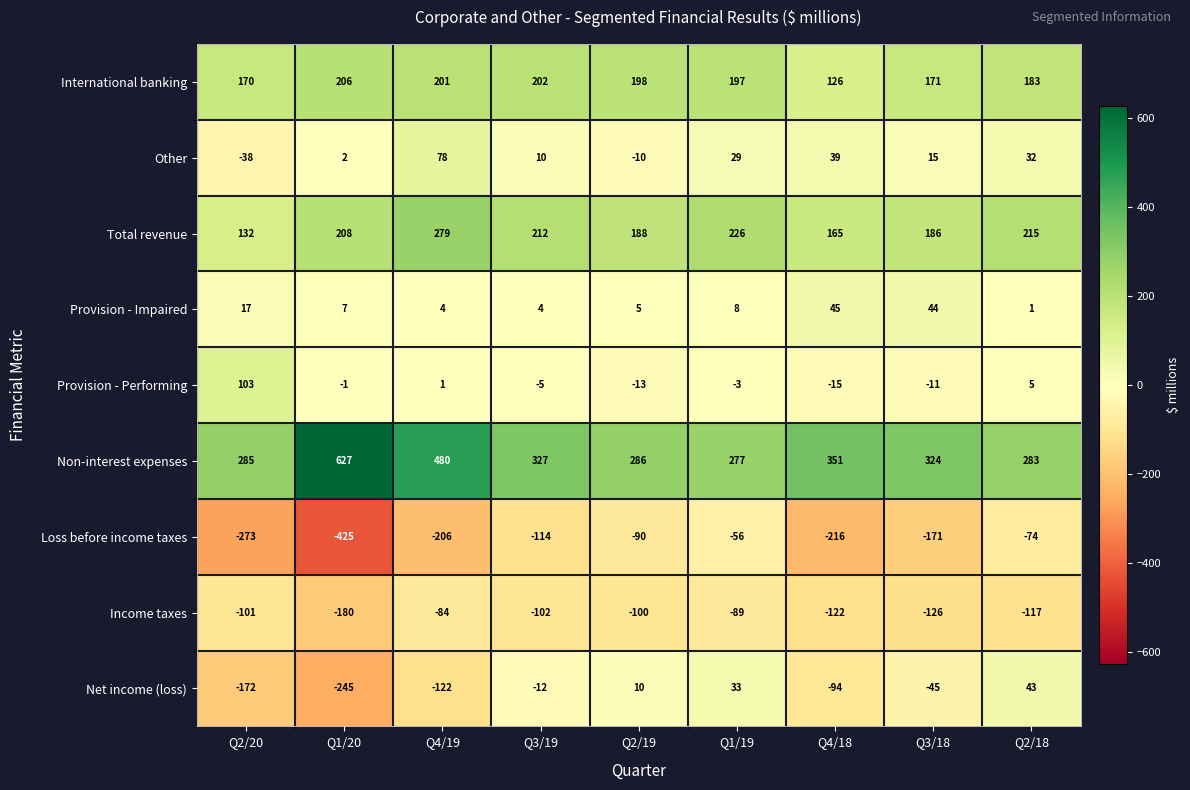

Which series has the largest total across all categories?

Non-interest expenses